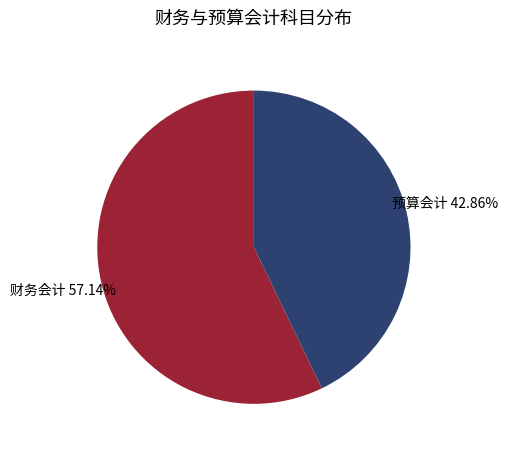

Is there any slice that represents more than half of the pie?

Yes